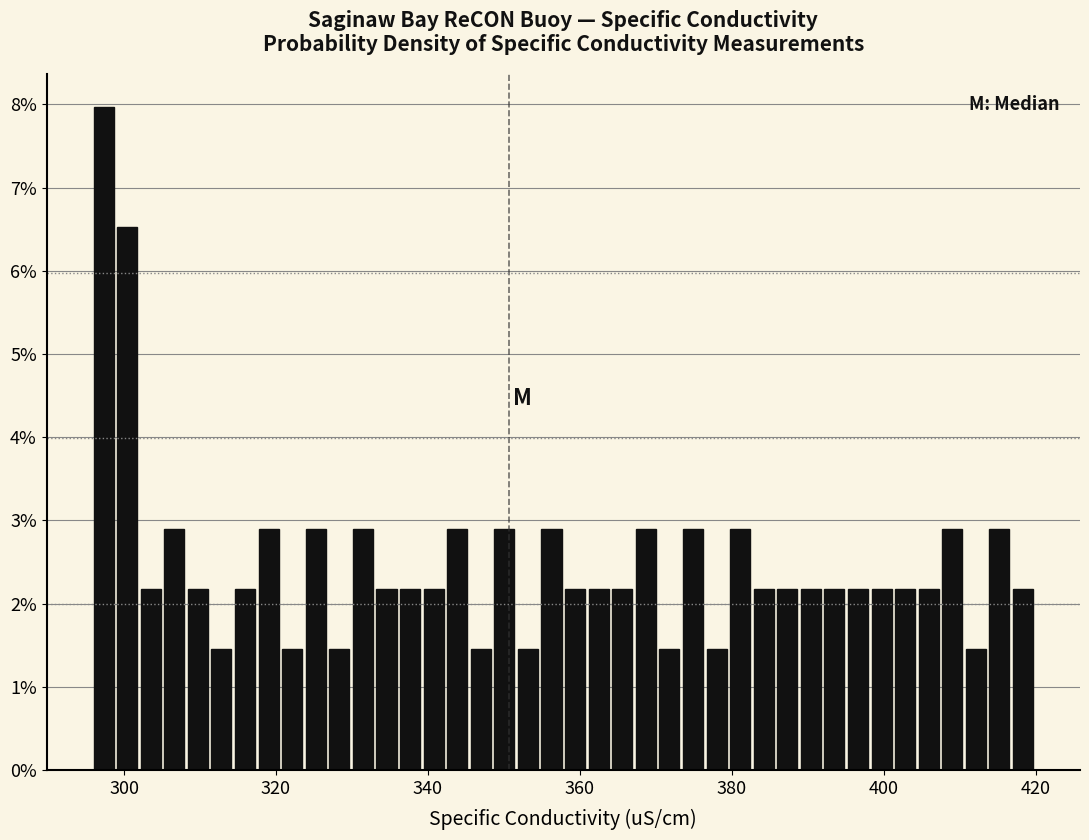

Around what value on the x-axis is the tallest bar? Give the approximate position of its centre, as read against the axis.

298